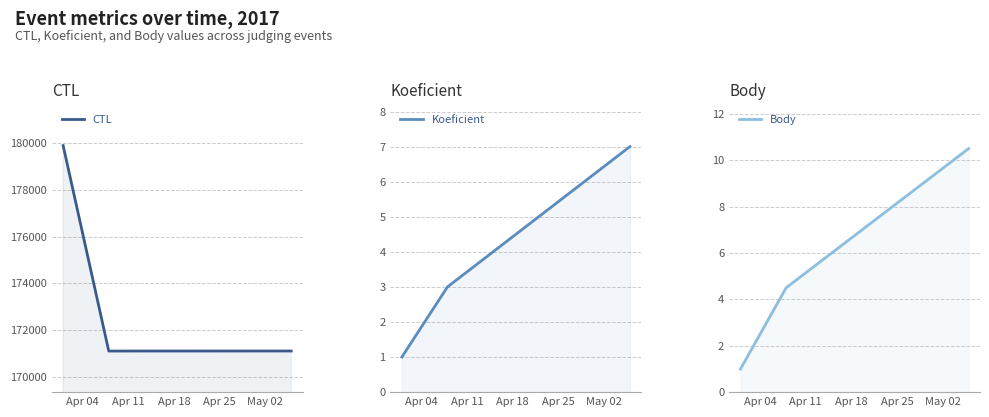

What is the difference between the highest and lowest values at Apr 11?

171099.0